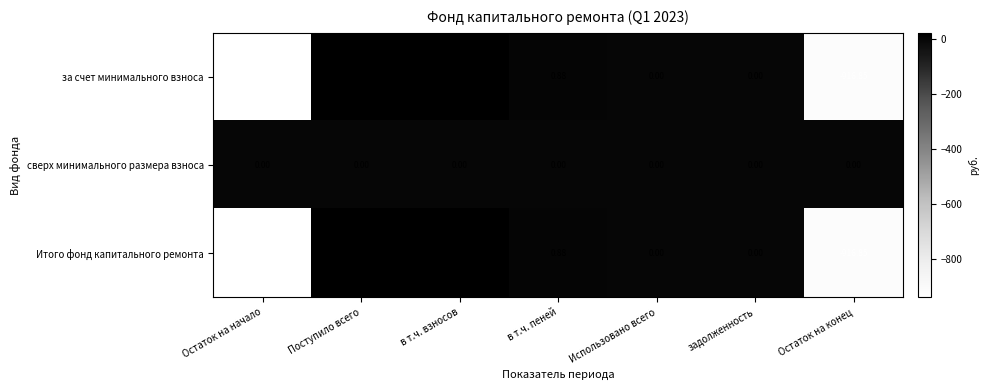

Which category has the lowest value across all series?

Остаток на начало